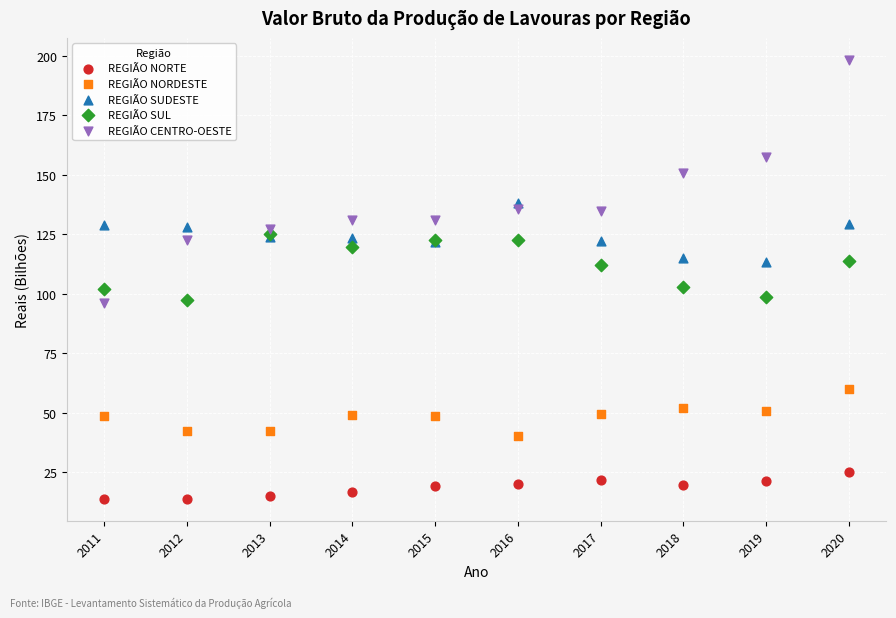

What are all the series names shown in the legend?

REGIÃO NORTE, REGIÃO NORDESTE, REGIÃO SUDESTE, REGIÃO SUL, REGIÃO CENTRO-OESTE